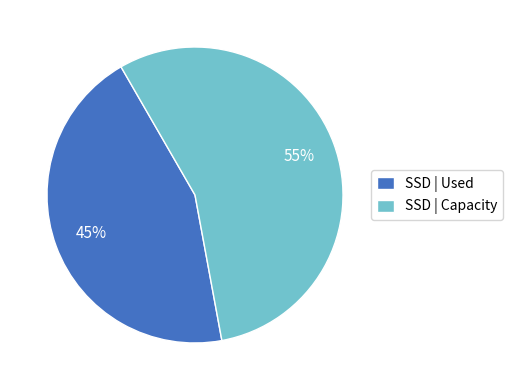

What is the majority slice?

SSD | Capacity